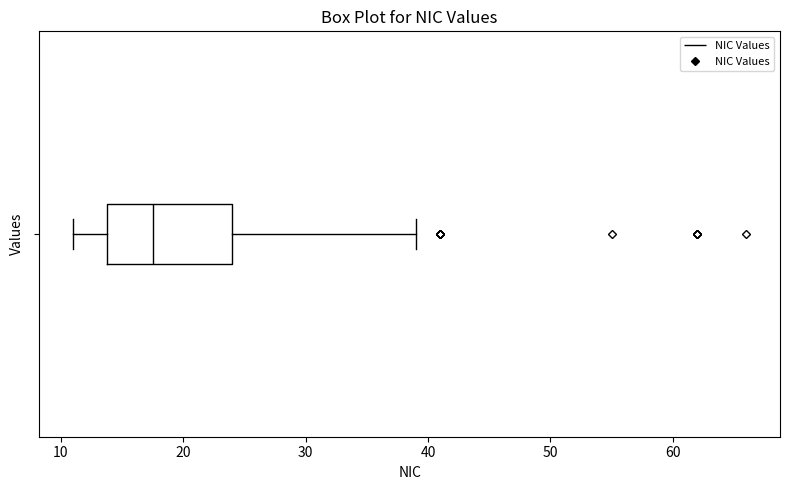

Where does the right whisker of the box end on the x-axis? The values are not printed on the chart, so give them approximately, as read against the axis.

39